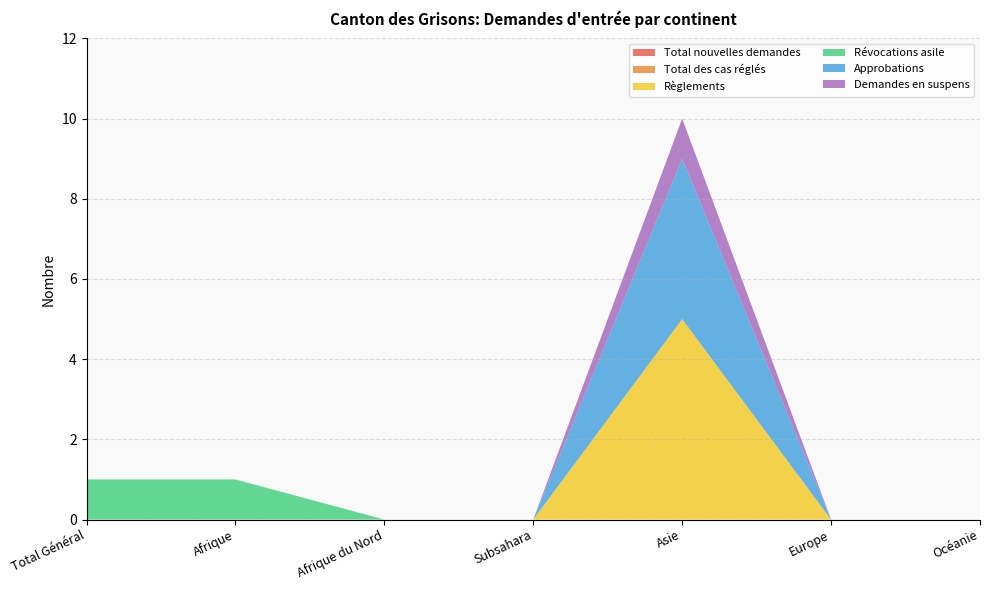

Reading right to left, list all the values displayed in this chart.

Total nouvelles demandes: 0	0	0	0	0	0	0
Total des cas réglés: 0	0	0	0	0	0	0
Règlements: 0	0	5	0	0	0	0
Révocations asile: 0	0	0	0	0	1	1
Approbations: 0	0	4	0	0	0	0
Demandes en suspens: 0	0	1	0	0	0	0